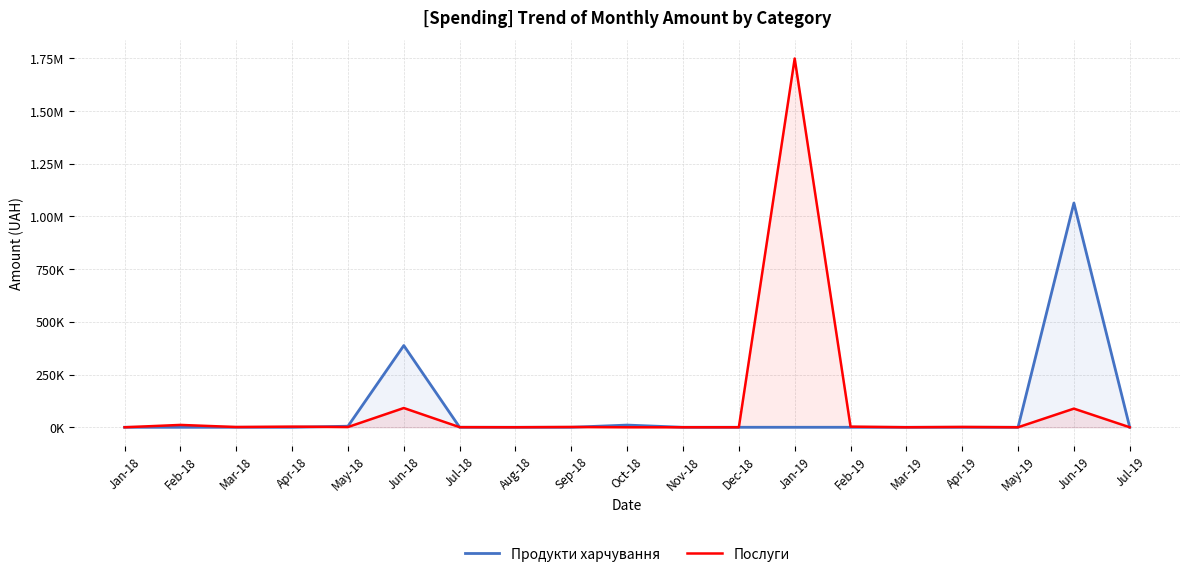

Which category has the lowest value across all series?

Jan-18